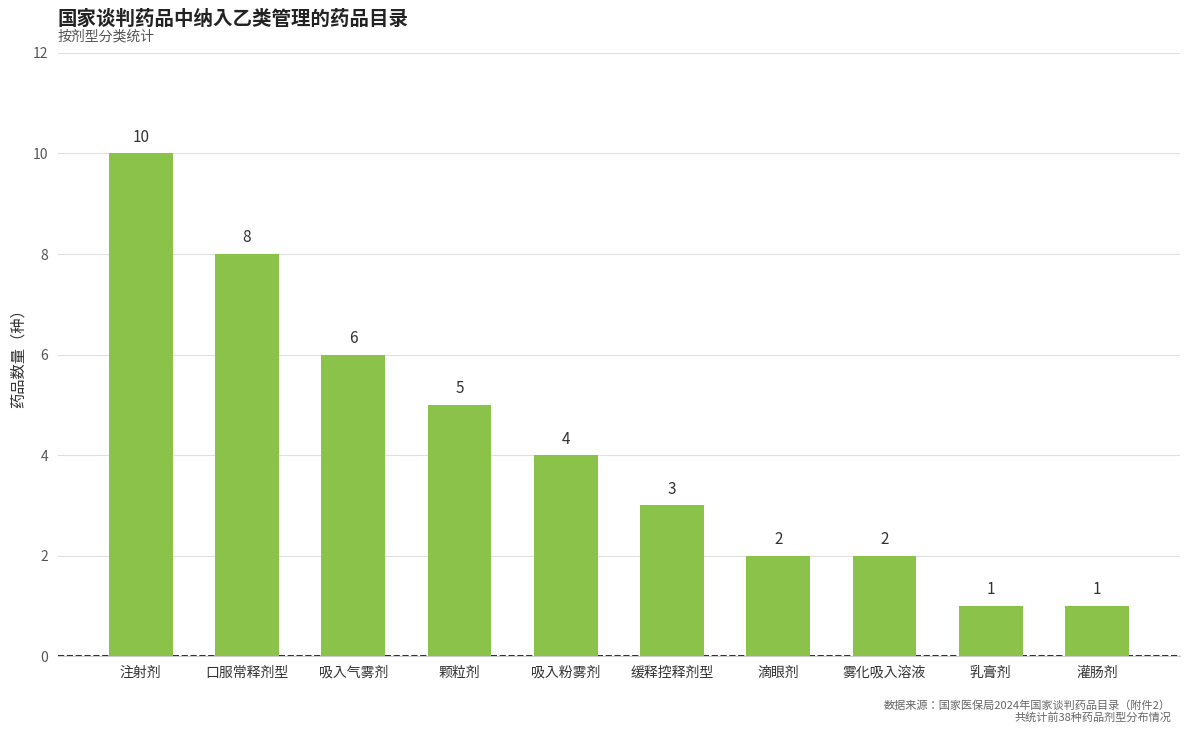

What is the label of the 1st bar from the right?

灌肠剂